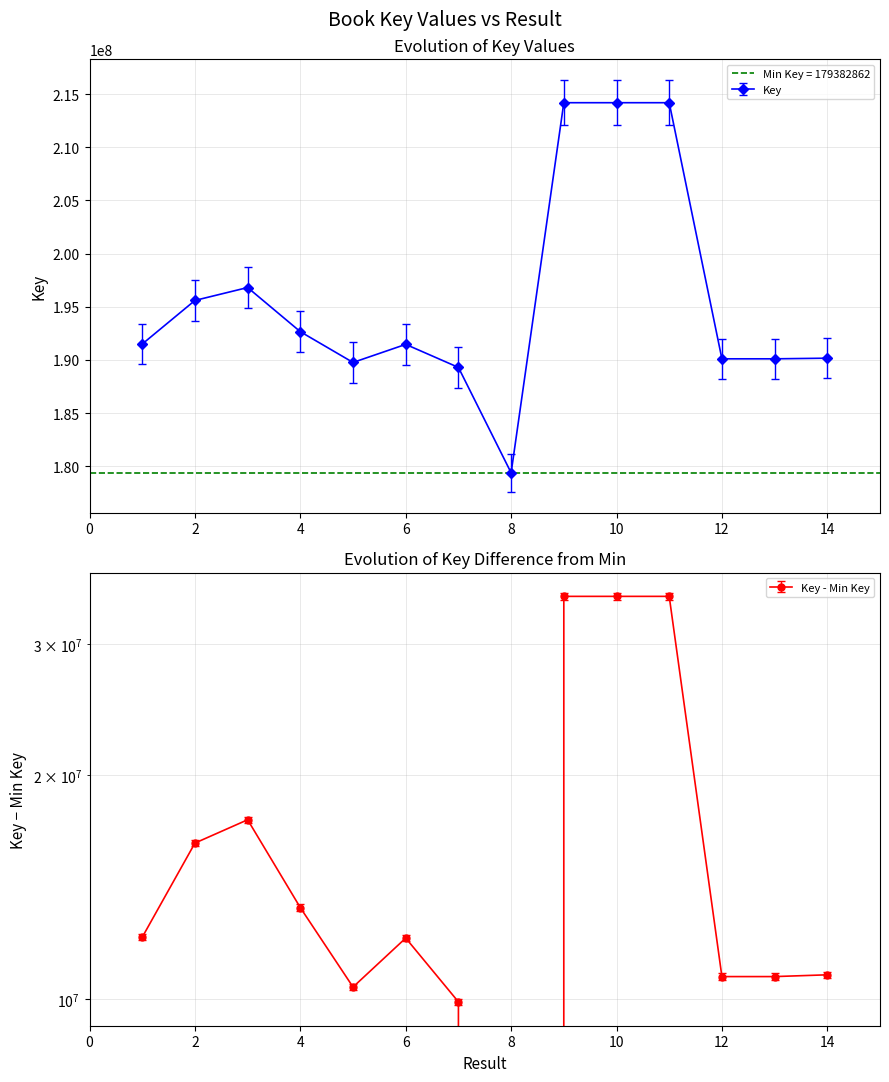

At which category does the data reach its first local valley?

5